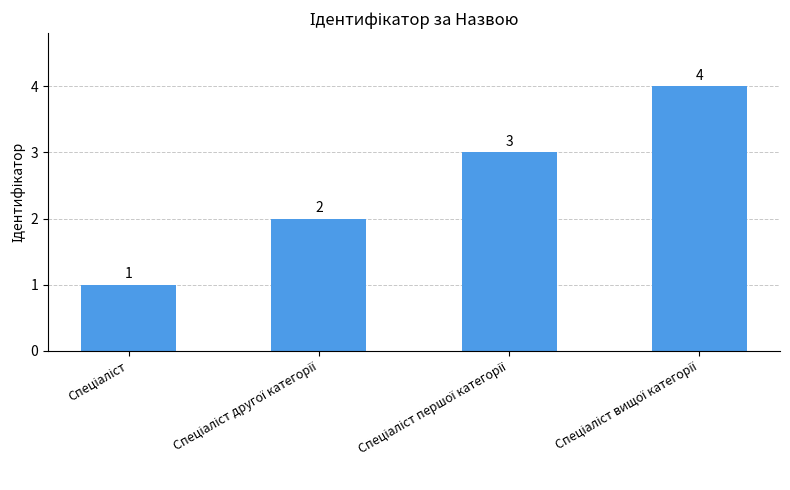

What is the greatest value displayed?

4